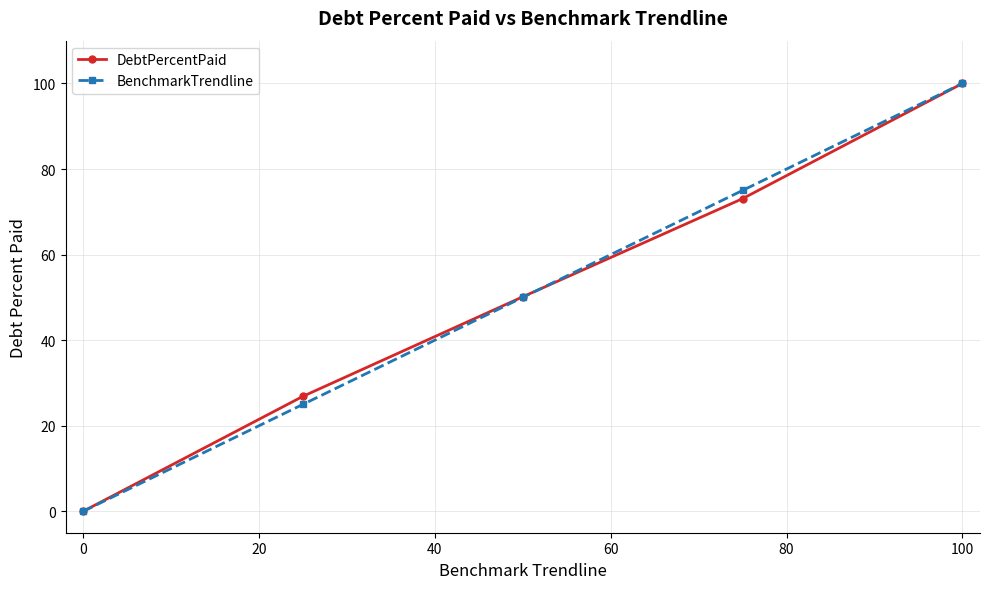

Does the chart display data point markers on the line(s)?

Yes